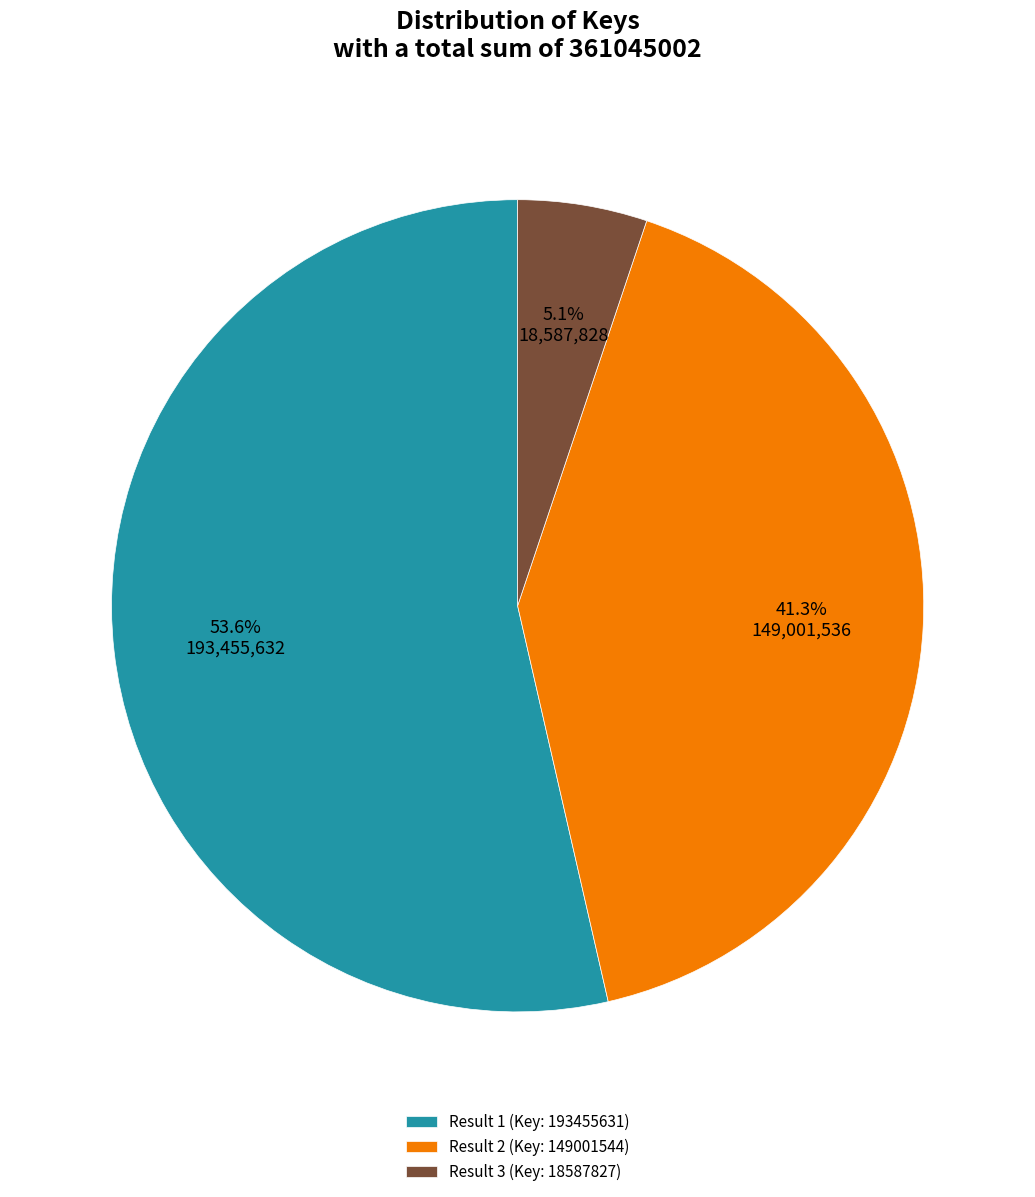

What is the total percentage of Result 1 (Key: 193455631) and Result 3 (Key: 18587827)?

58.7%